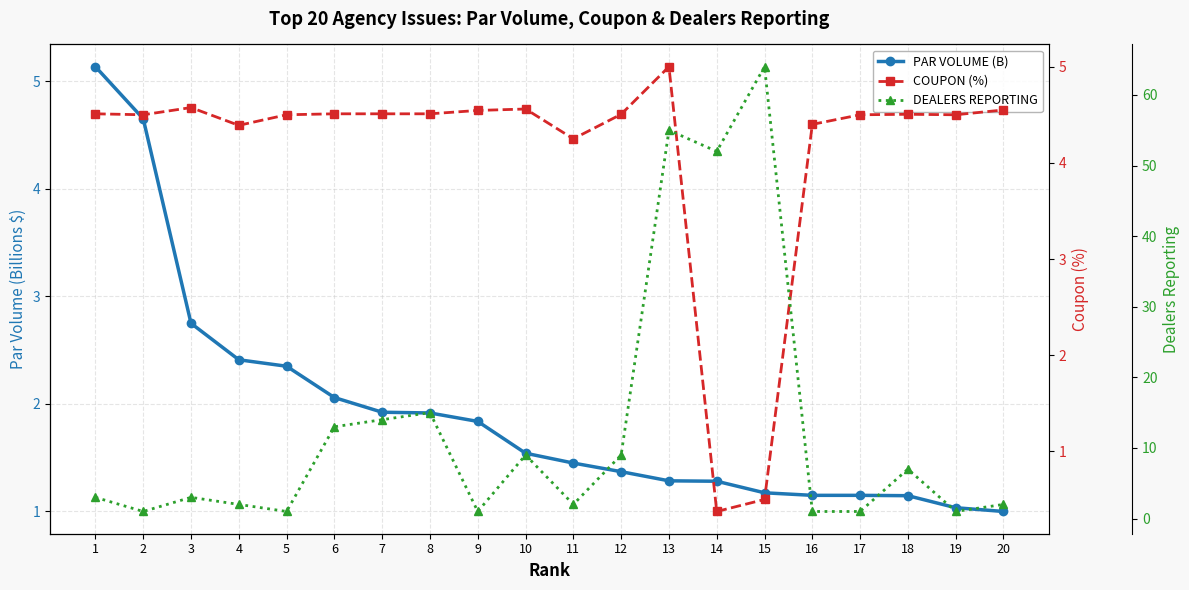

What is the difference between the second highest and minimum values in the COUPON (%) series?

4.2